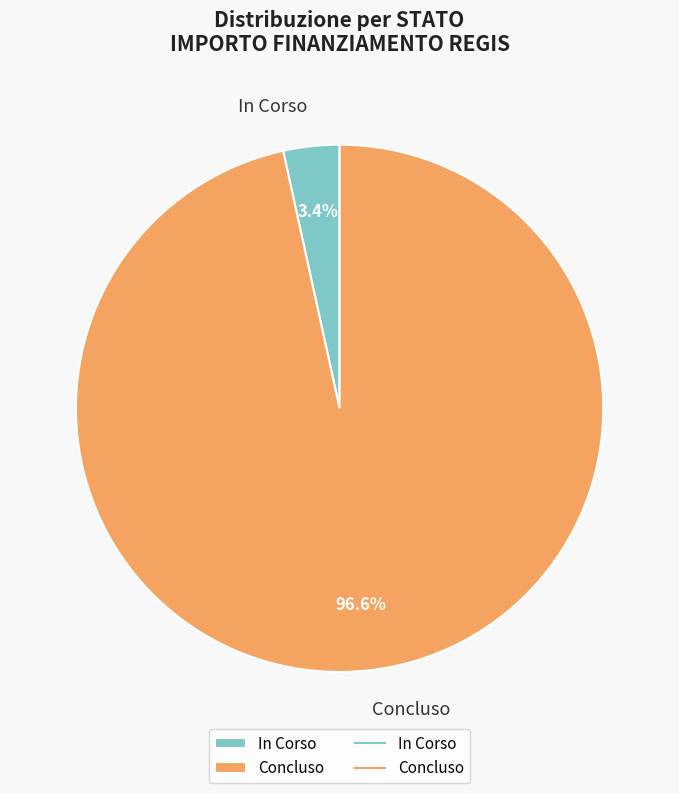

Is the sum of Concluso and In Corso greater than half?

Yes